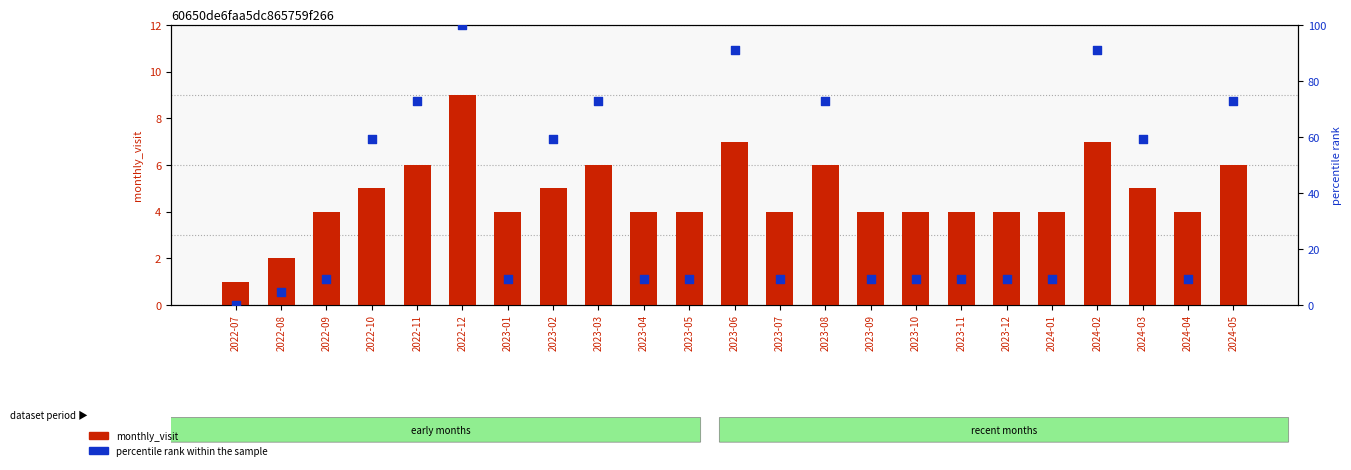

Which series reaches the minimum Y coordinate?

percentile rank within the sample